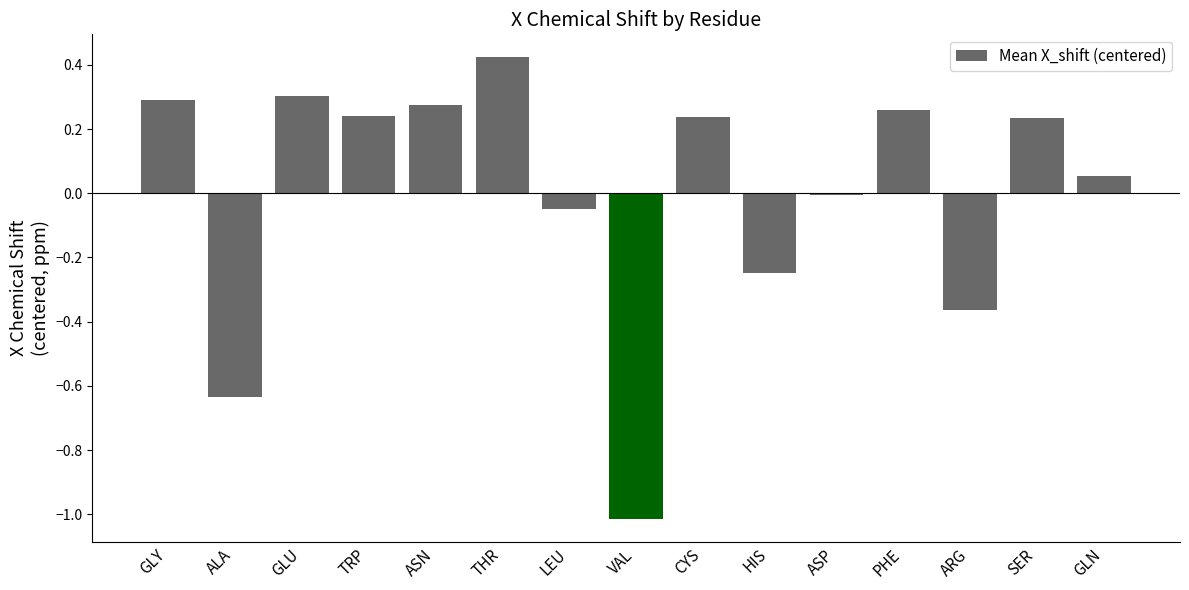

What is the difference between the maximum and minimum values?

1.4